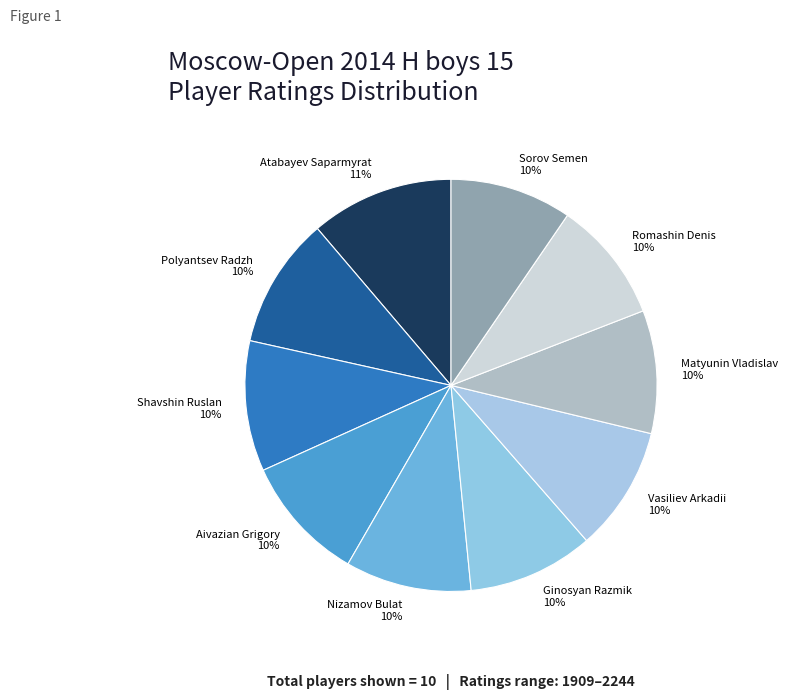

Does Polyantsev Radzh account for over 50% of the chart?

No